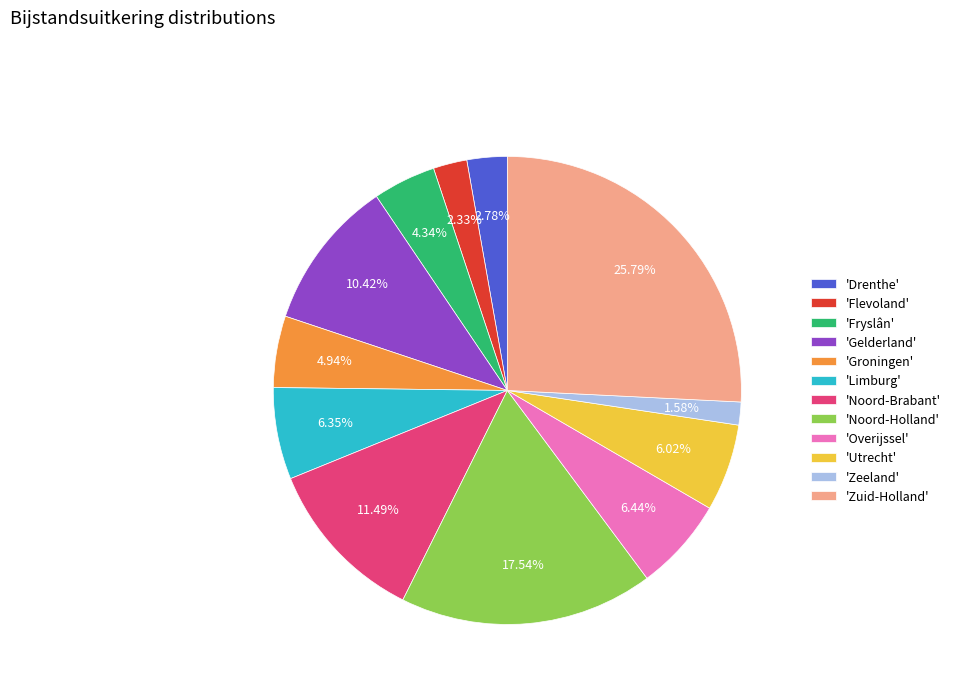

Is there a majority slice in this chart?

No